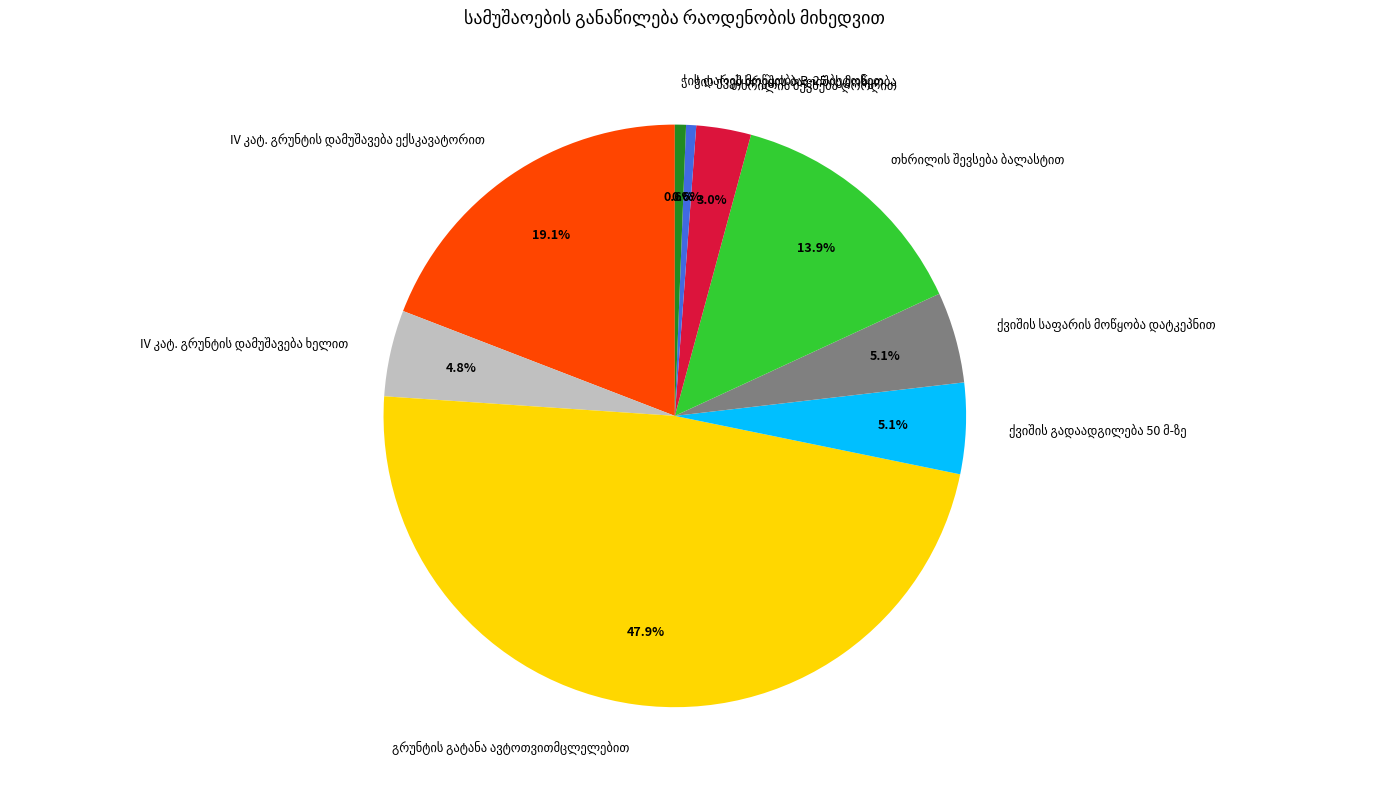

Is there a majority slice in this chart?

No